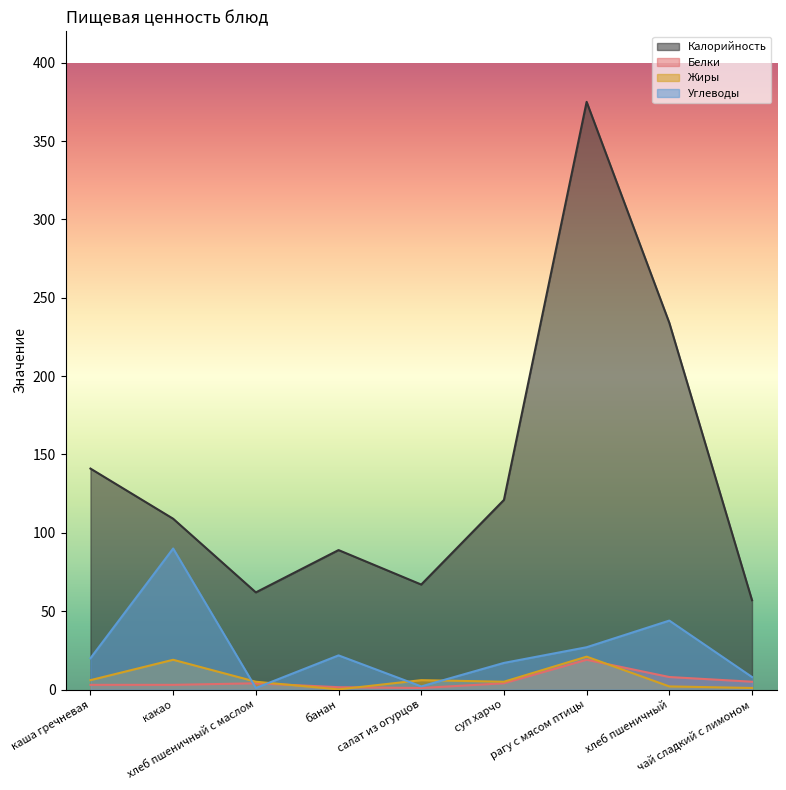

What is the total value across all series at хлеб пшеничный с маслом?

72.0